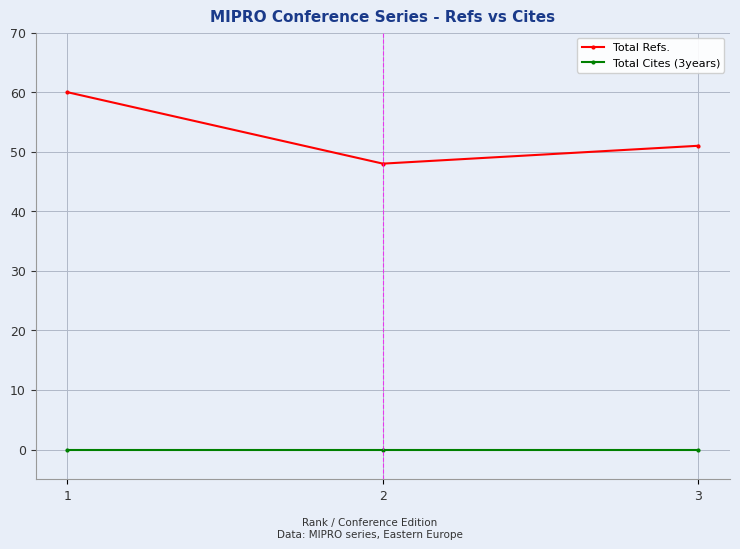

Reading left to right, extract all data points from this chart.

Total Refs.: 60	48	51
Total Cites (3years): 0	0	0